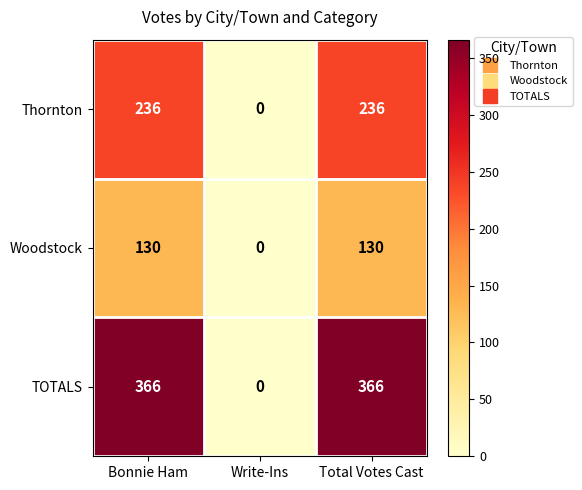

List the series in order of their peak value, lowest first.

Woodstock, Thornton, TOTALS